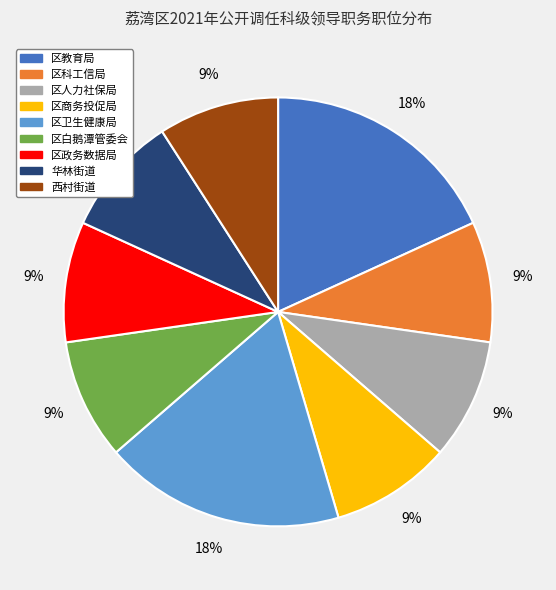

To the nearest percent, what is the combined percentage of 西村街道 and 区政务数据局?

18%